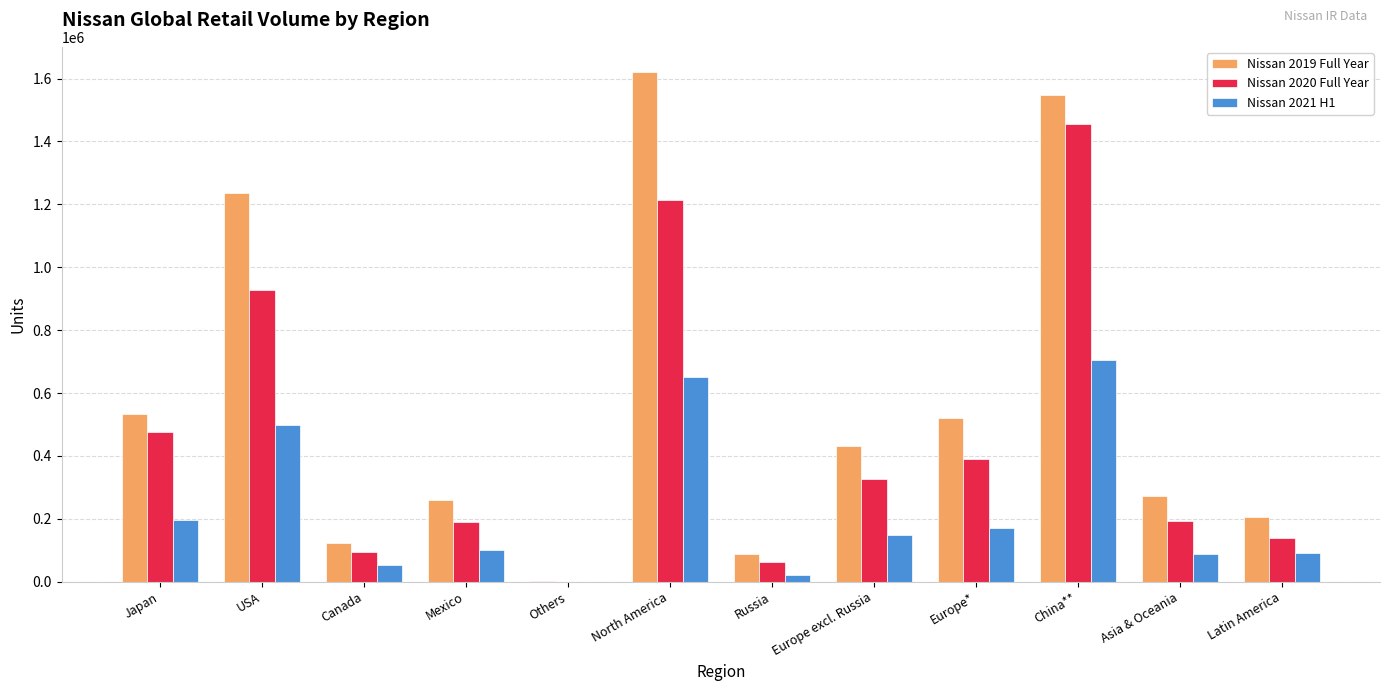

Are the bars horizontal?

No